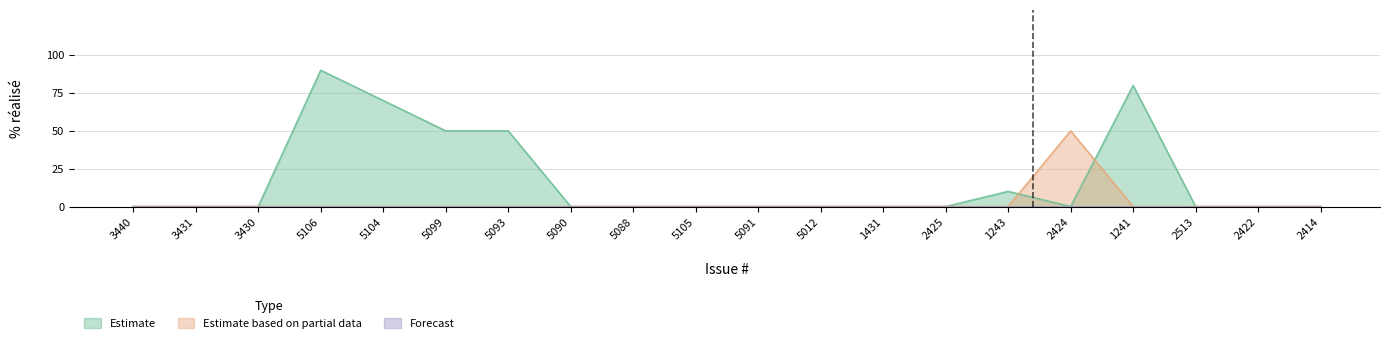

Which series changed the most between 5090 and 5088?

Estimate